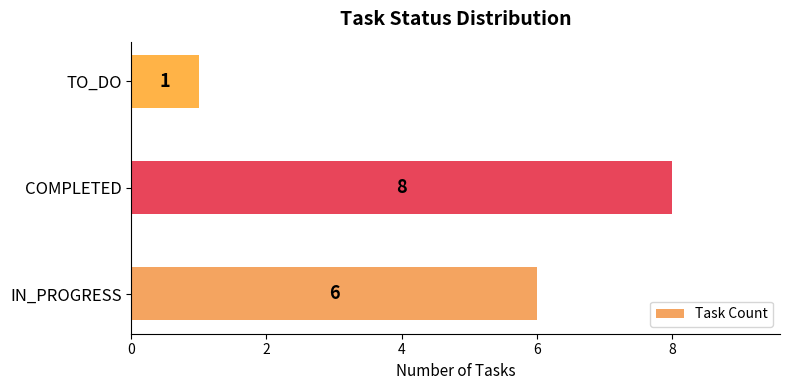

Which label corresponds to the smallest value in the chart?

TO_DO